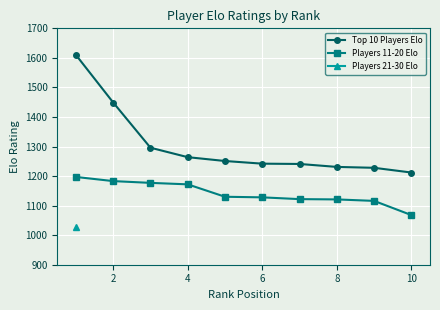

Read the Top 10 Players Elo value at 4.

1264